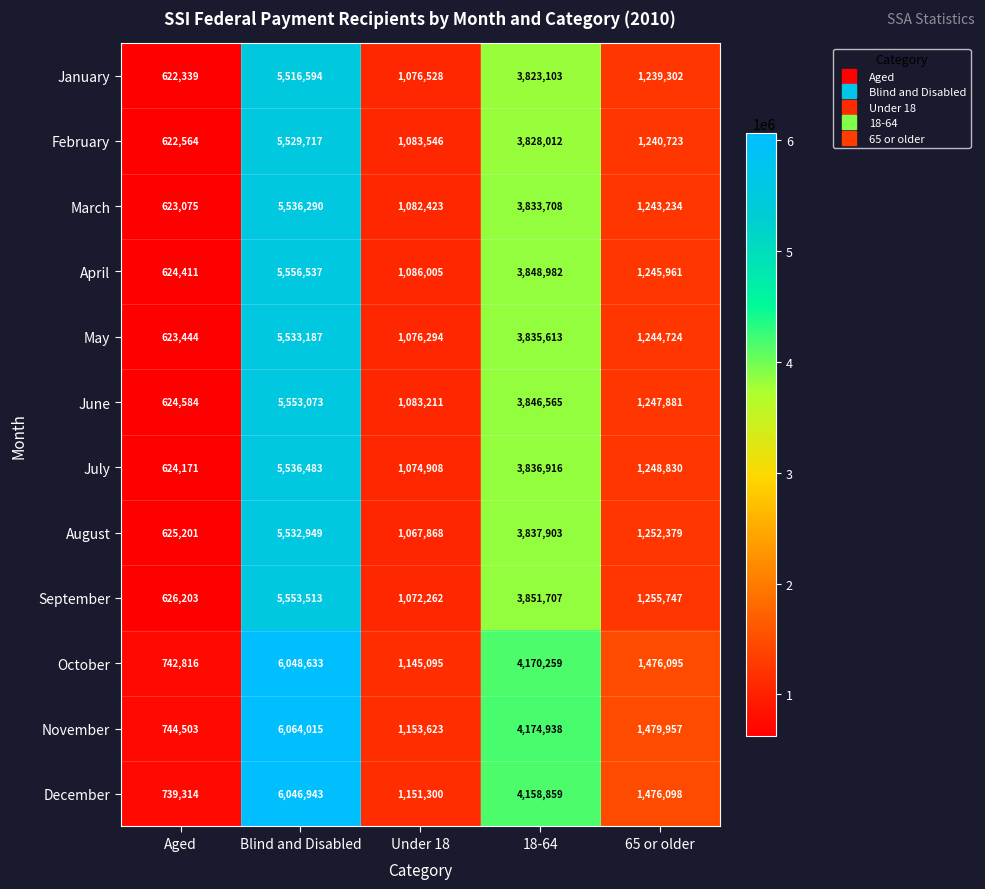

Which series has the widest spread of values?

November